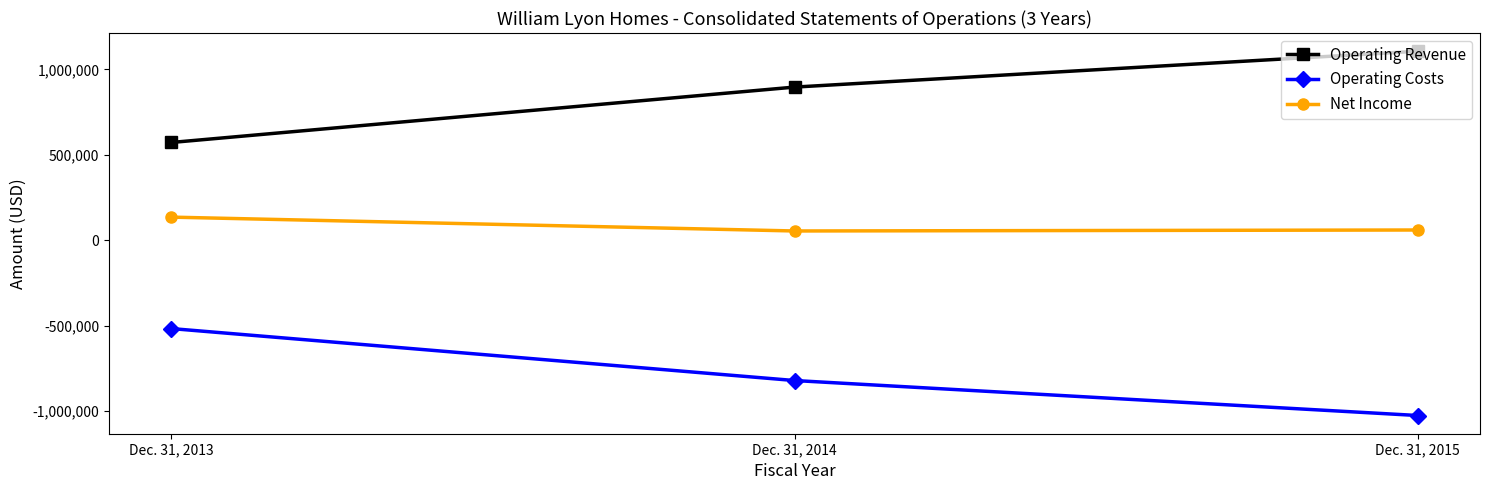

Which series has the largest total across all categories?

Operating Revenue